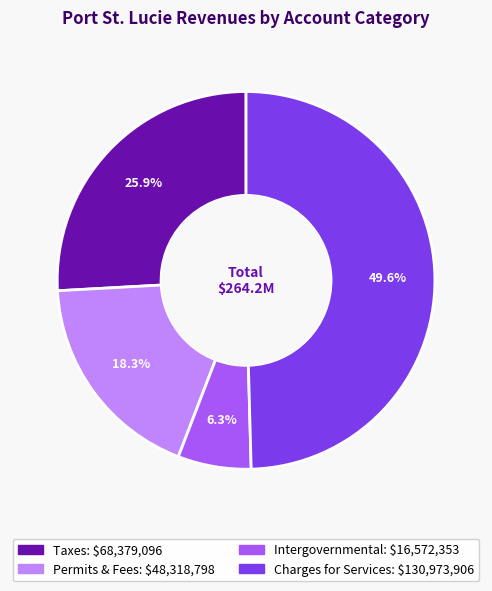

Is there any slice that represents more than half of the pie?

No